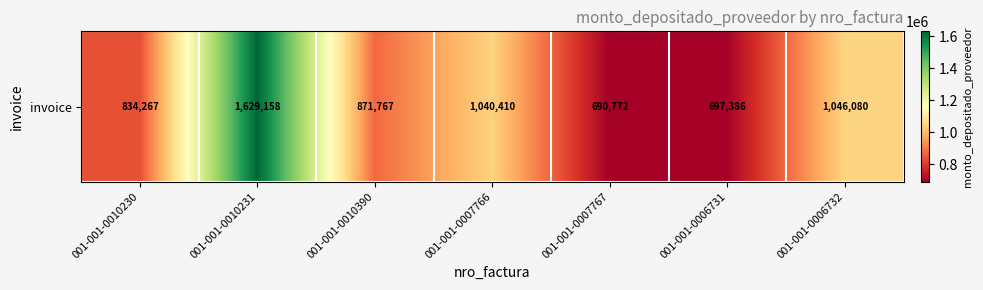

The chart shows a value of 319545 at 001-001-0006731. True or false?

False